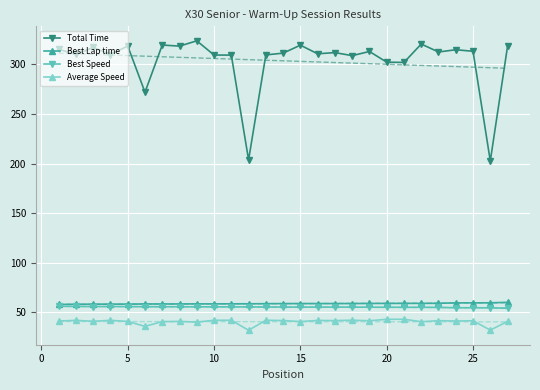

True or false: Total Time has more than 0 points higher than both neighbors.

True